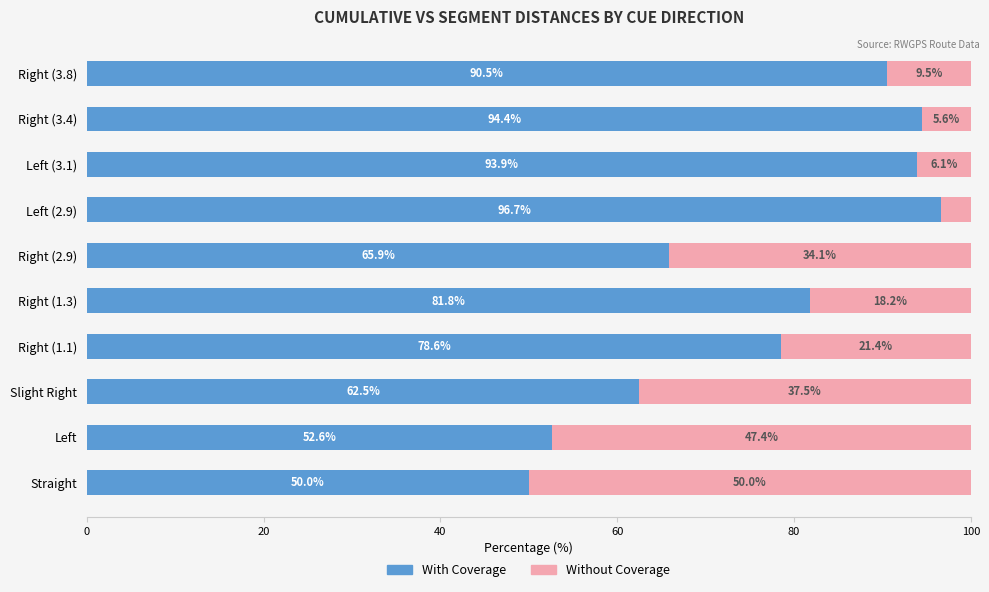

The value of With Coverage at Right (2.9) is 32.7. True or false?

False